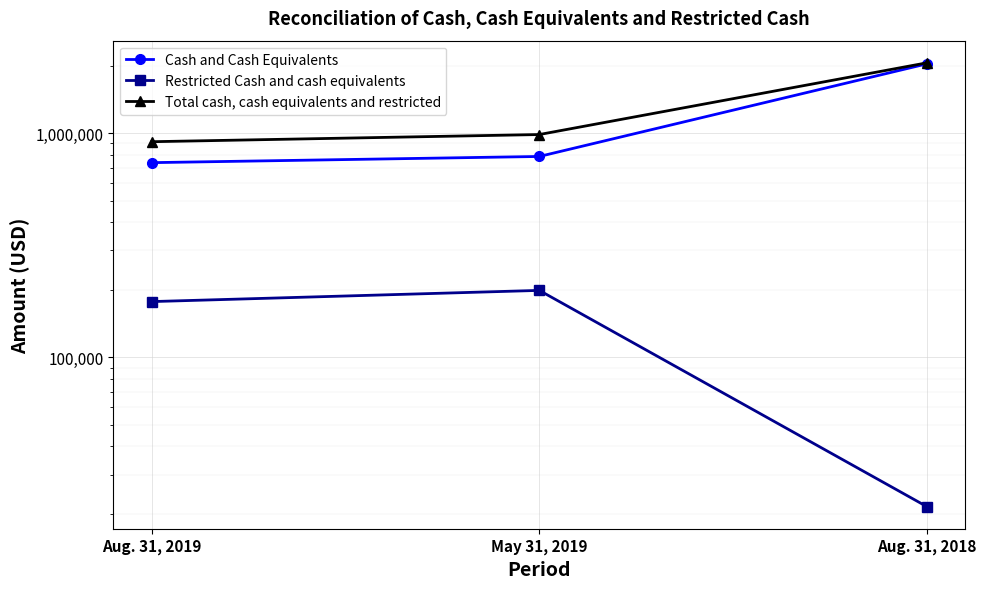

At which category is the sum across all series the highest?

Aug. 31, 2018